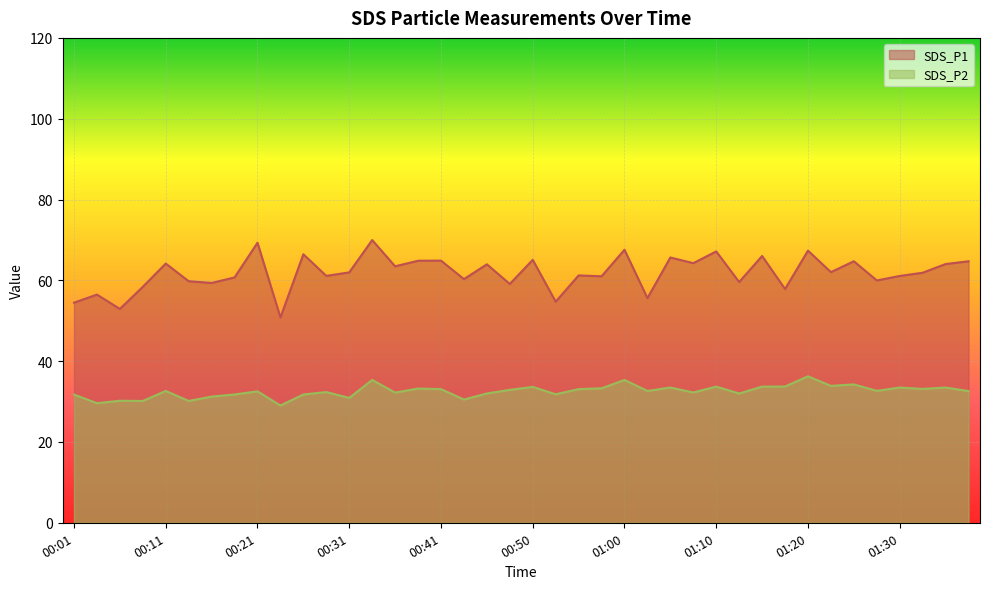

What is the sum of all SDS_P2 values?

1301.6